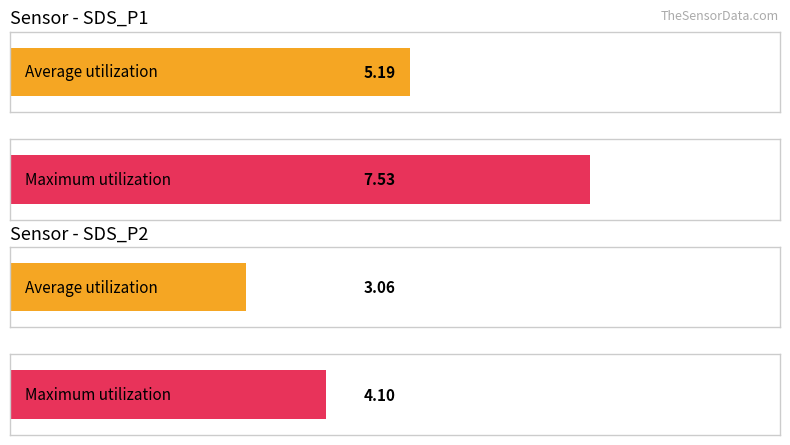

Which series has the widest spread of values?

SDS_P1